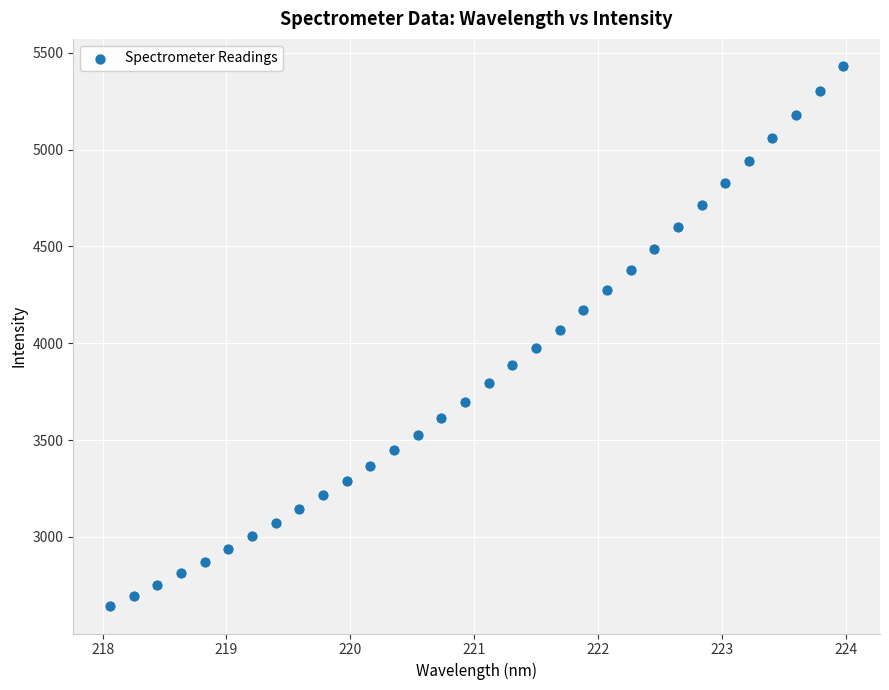

What is the range of X values (max minus min)?

5.9